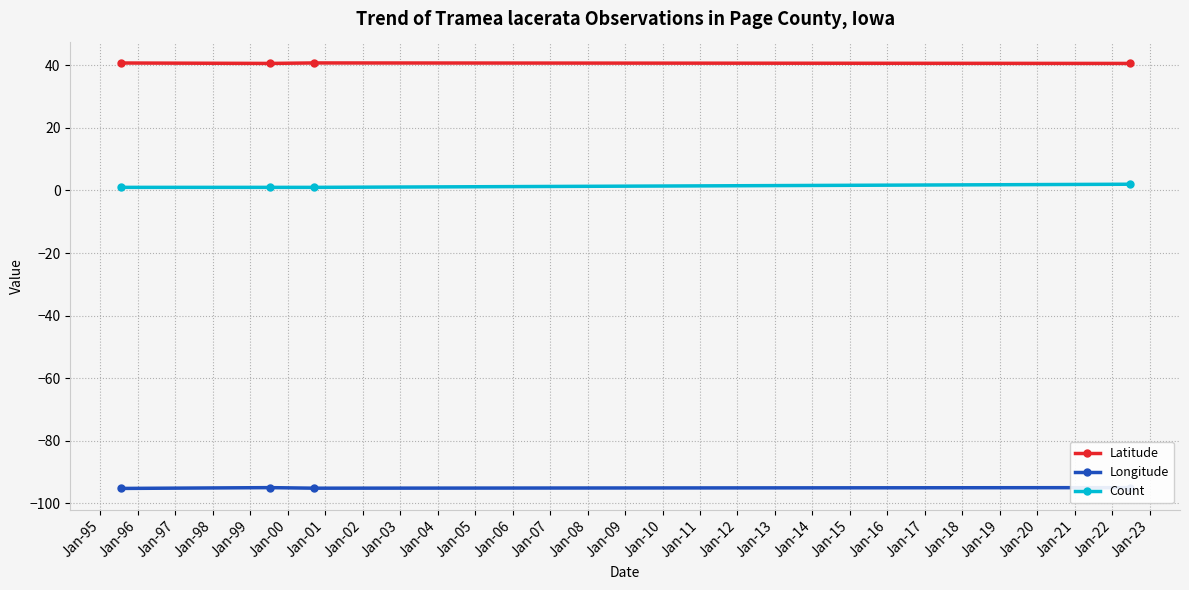

Which series has the largest total across all categories?

Latitude